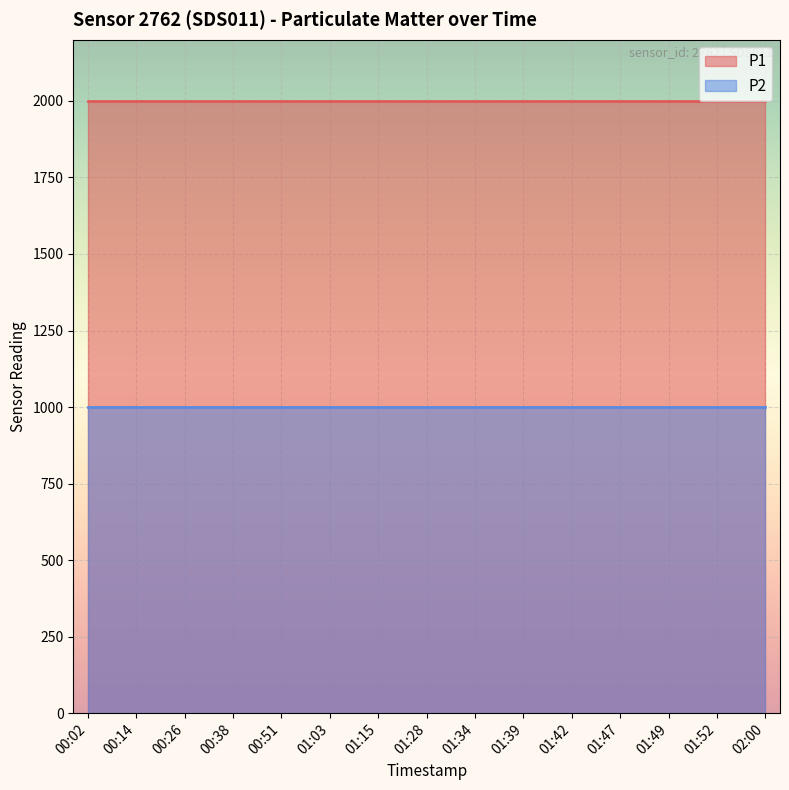

How many lines are shown in the chart?

2